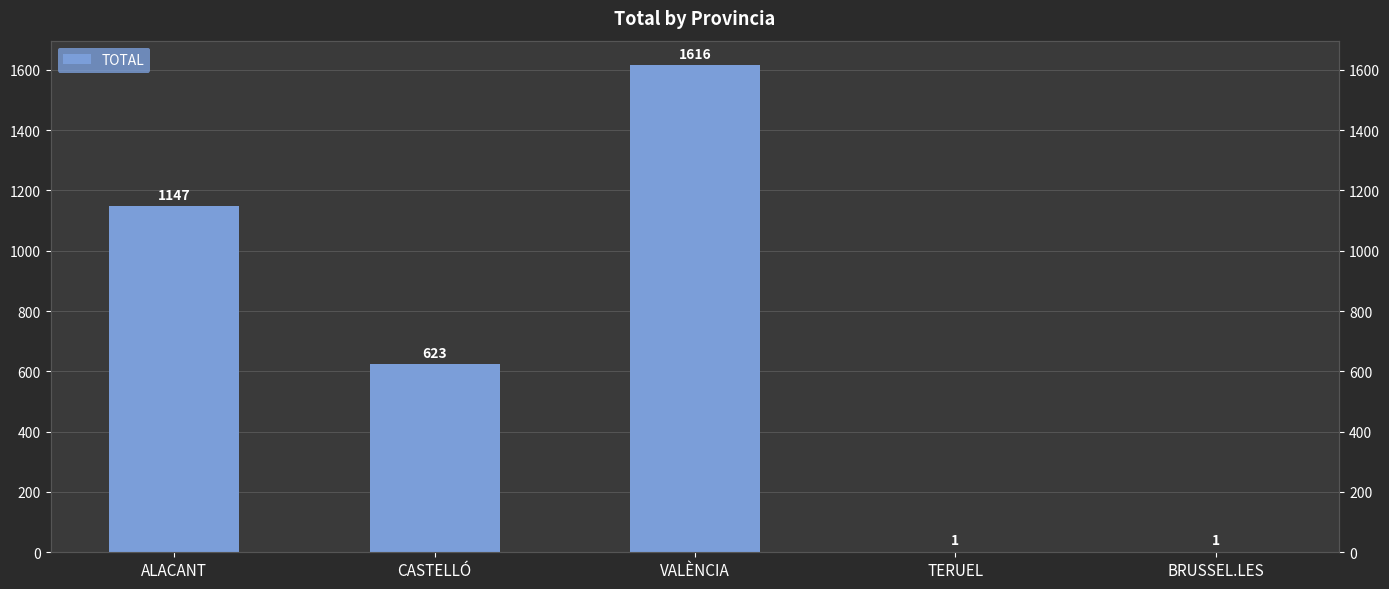

Is it true that the value at CASTELLÓ is 623?

True